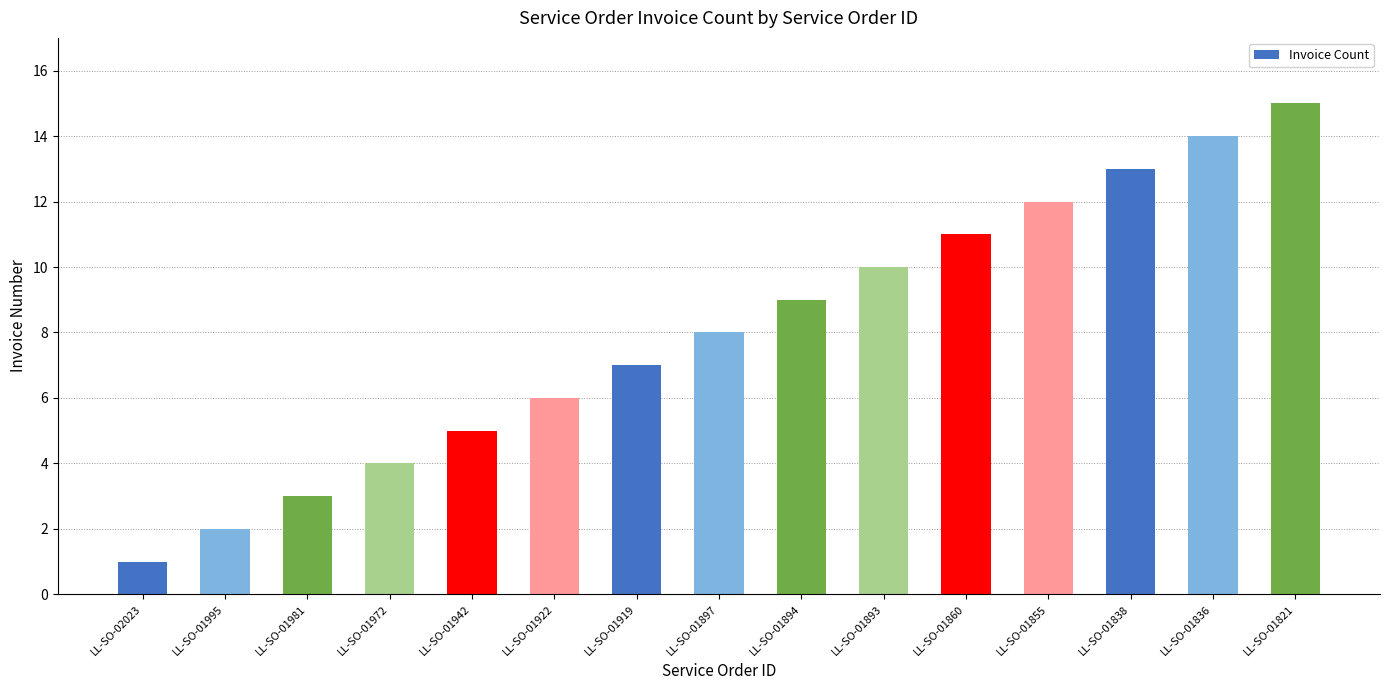

At which category does the chart reach its peak across all series?

LL-SO-01821